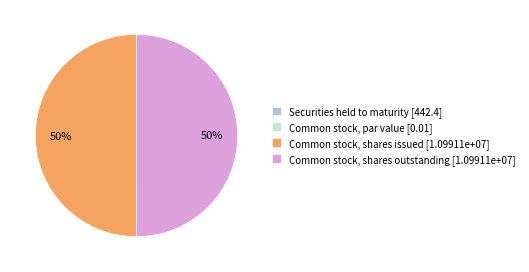

The Common stock, shares outstanding [1.09911e+07] slice represents 50% of the pie. True or false?

True